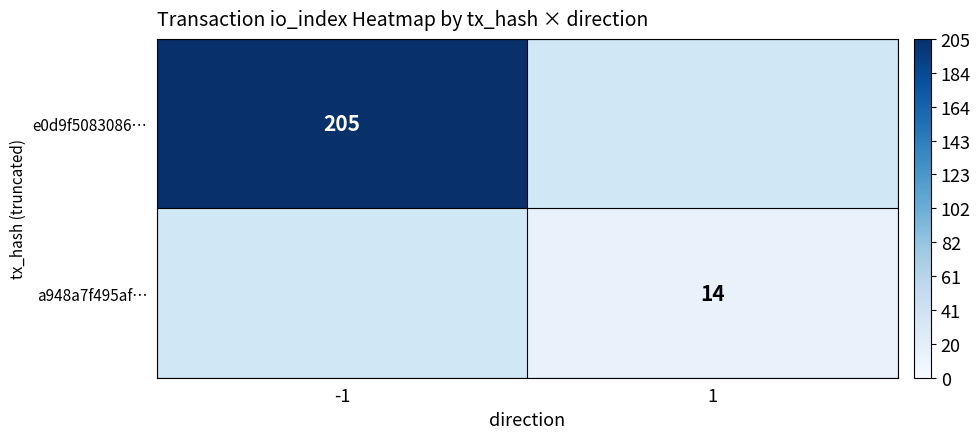

The a948a7f495af… series shows 6 at 1. True or false?

False